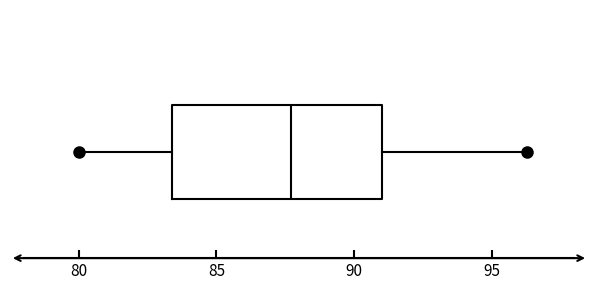

Transcribe this box plot: give where the median line is, the range the box spans, and where the two whiskers end, as read against the x-axis. The values are not printed on the chart, so give them approximately, as read against the axis.

median 87.5, box 83.5 to 91.0, whiskers 80.0 to 96.5